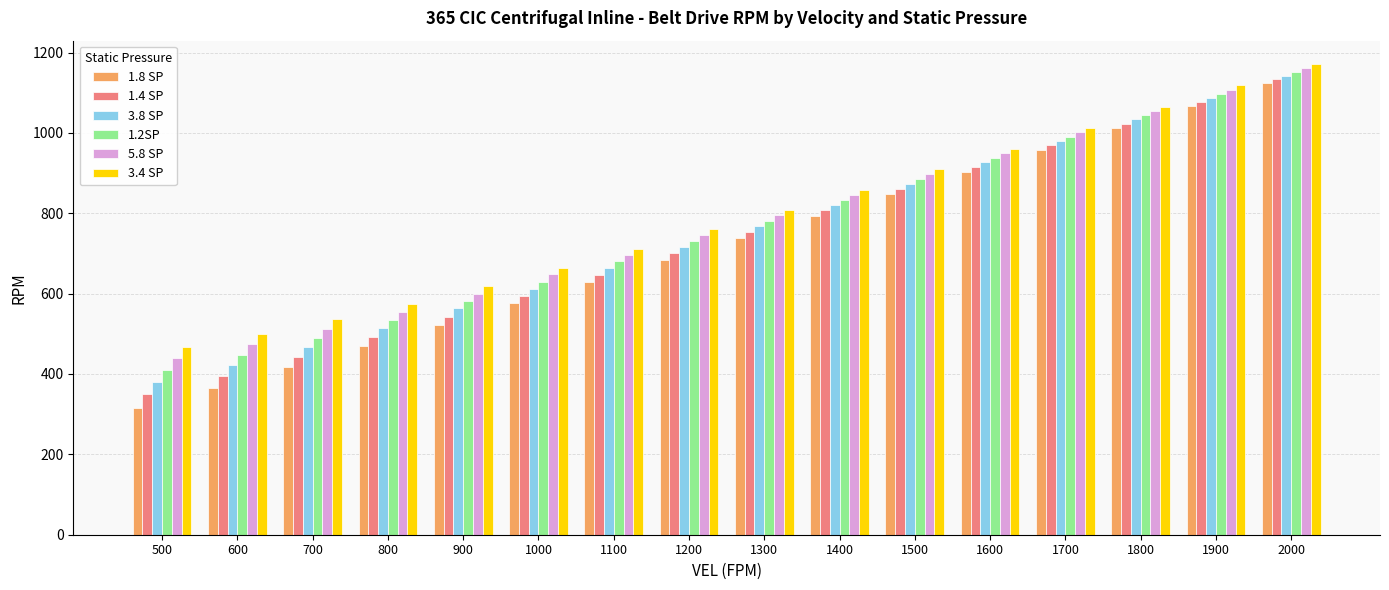

Which series has the largest total across all categories?

3.4 SP